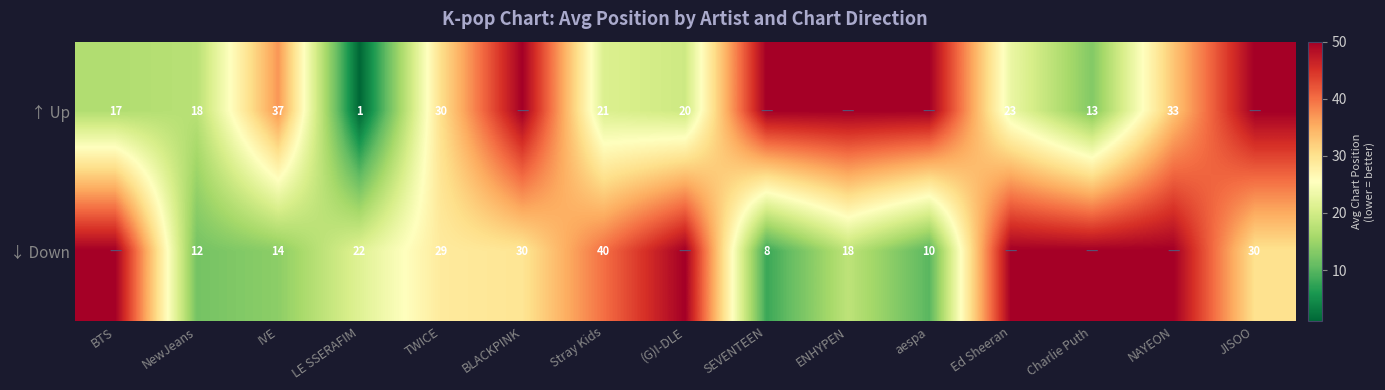

What is the difference between the highest and lowest values at IVE?

23